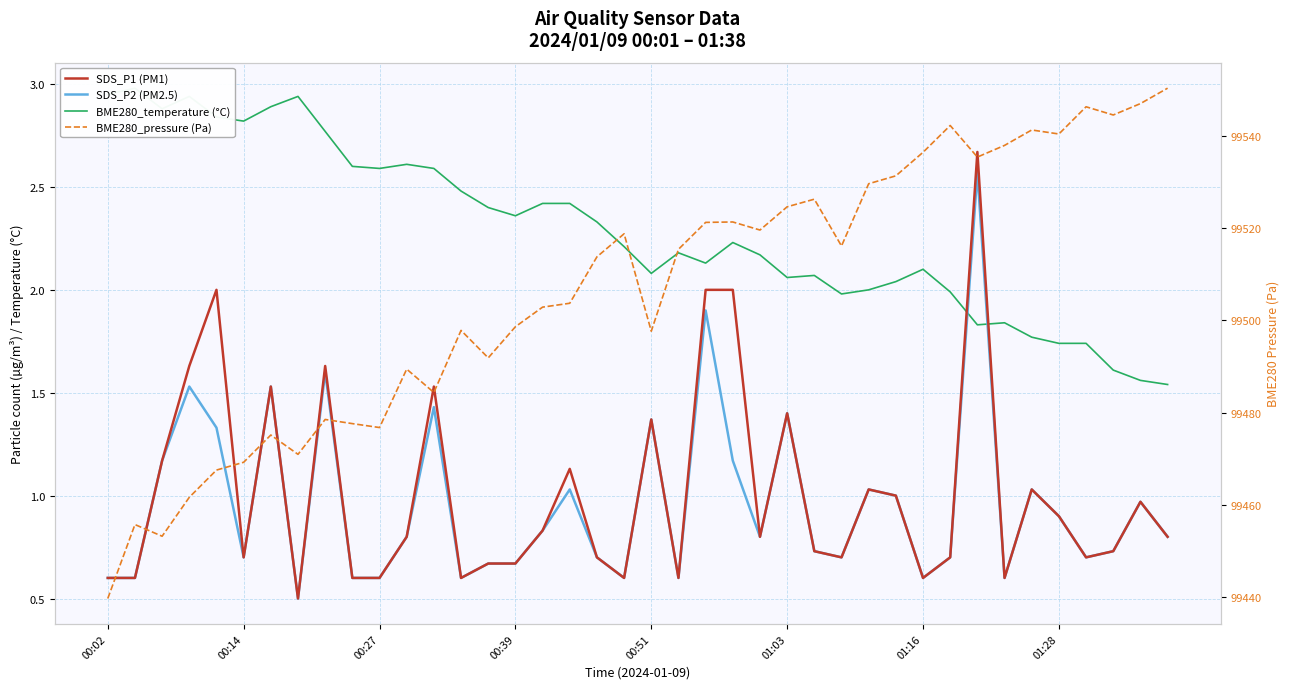

Which series ends up on top after the final intersection of BME280_temperature (°C) and SDS_P2 (PM2.5)?

BME280_temperature (°C)